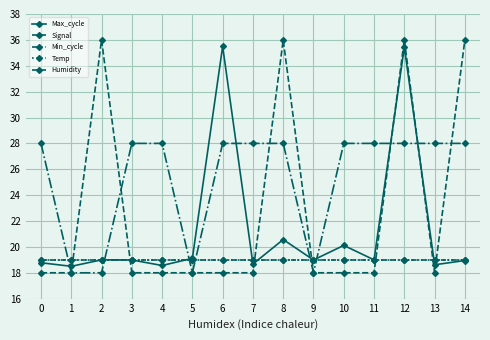

What is the value of the Max_cycle point at the 10th from the left?

19.0